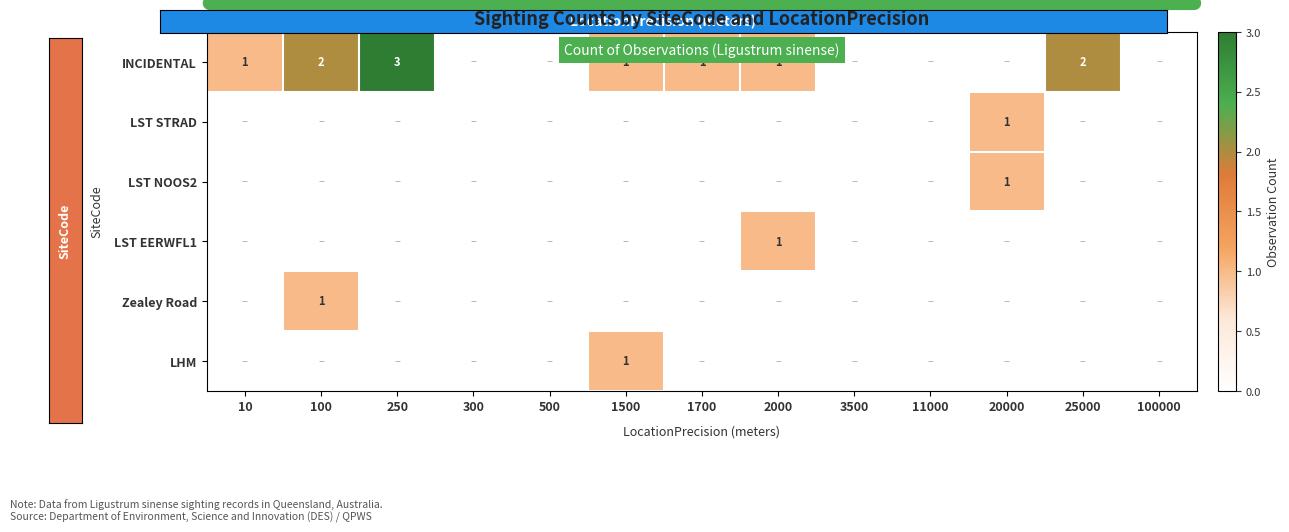

True or false: Zealey Road has a value of 0 at 500.

True